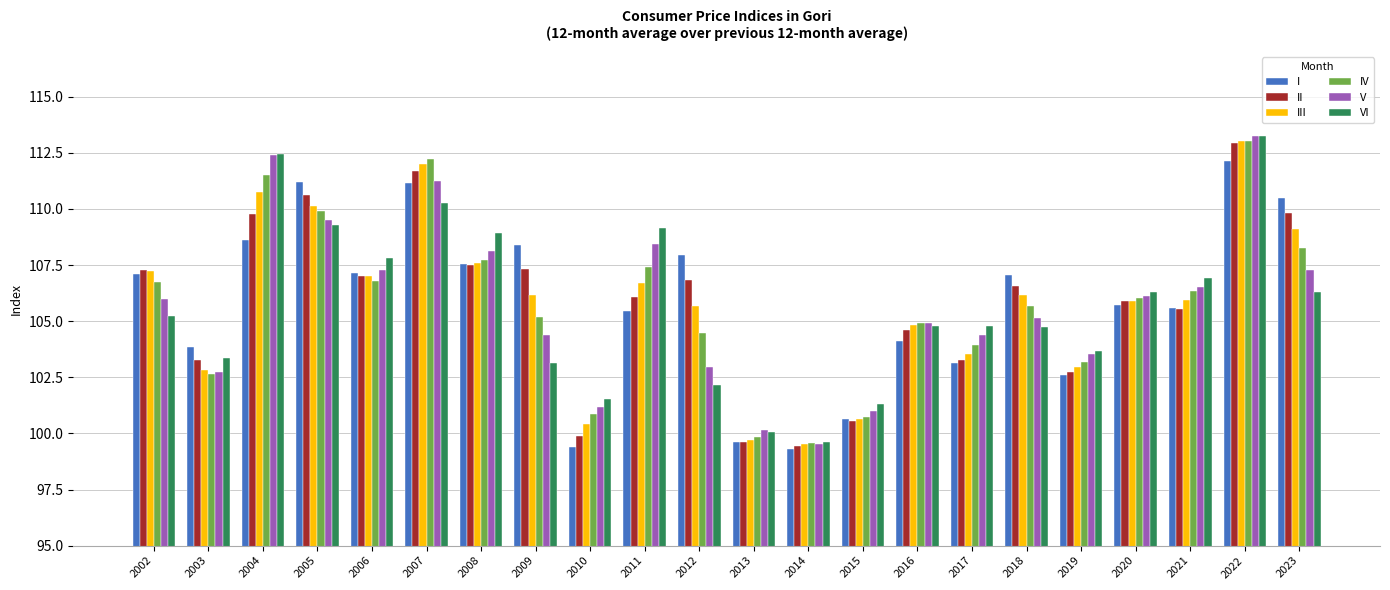

What is the greatest value displayed?

113.3